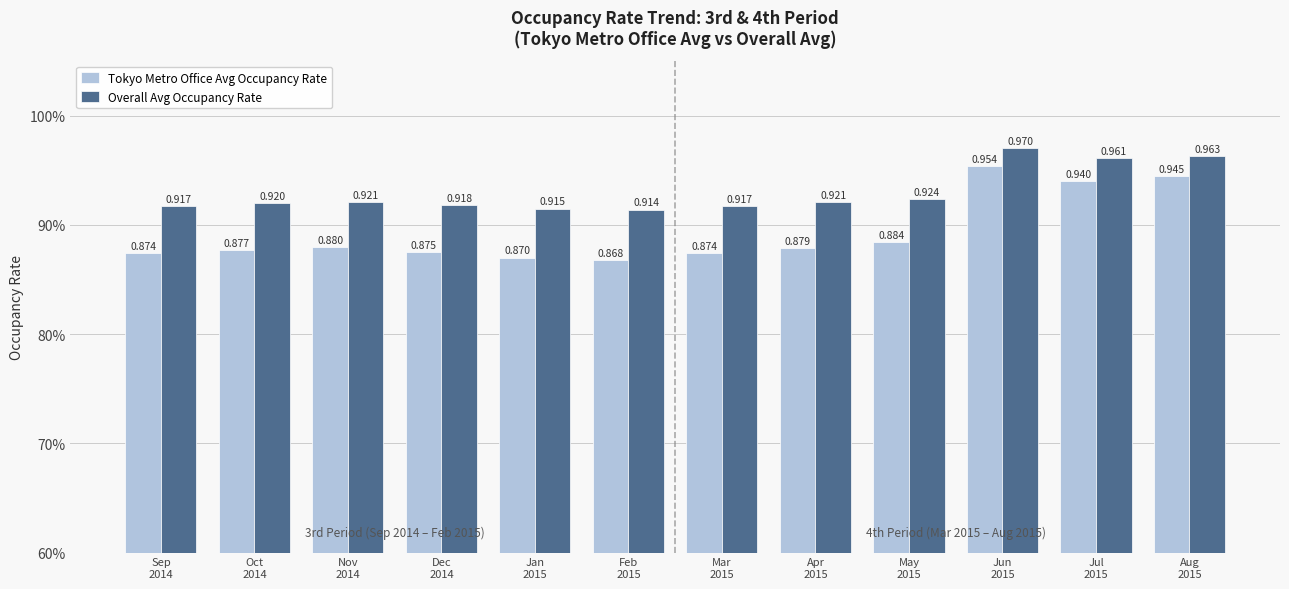

At how many categories does at least one series exceed 0?

12